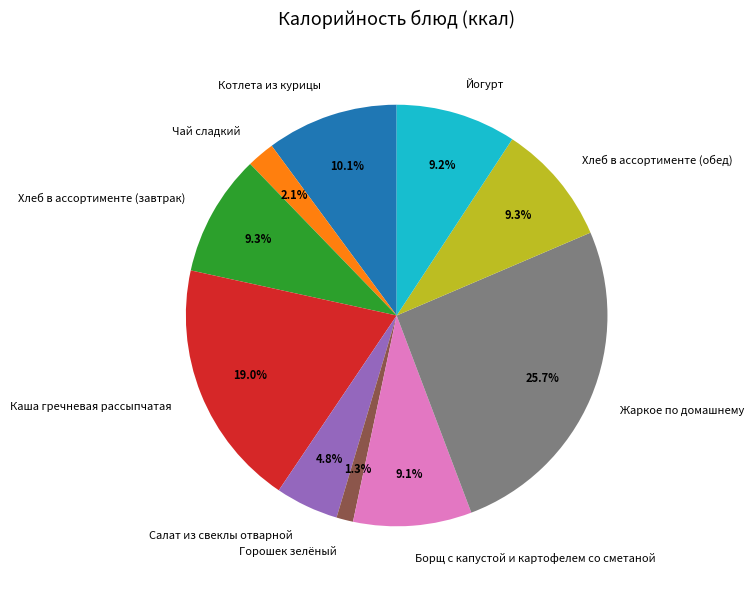

How many slices are in this pie chart?

10